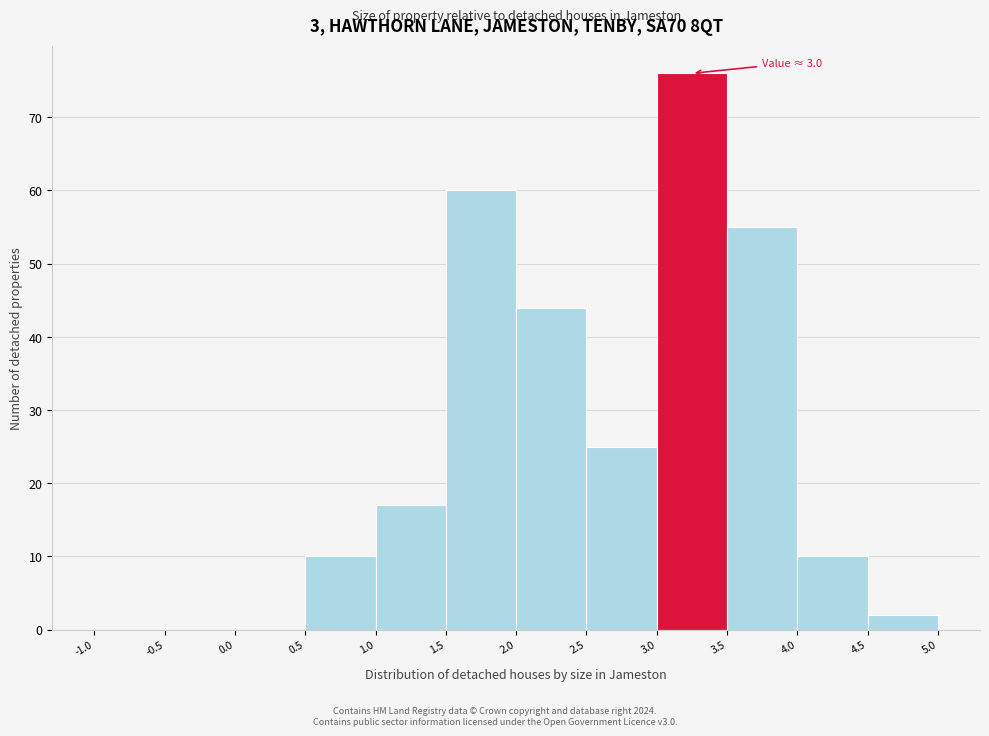

Over which range of the x-axis is the bar tallest?

3.0 to 3.5